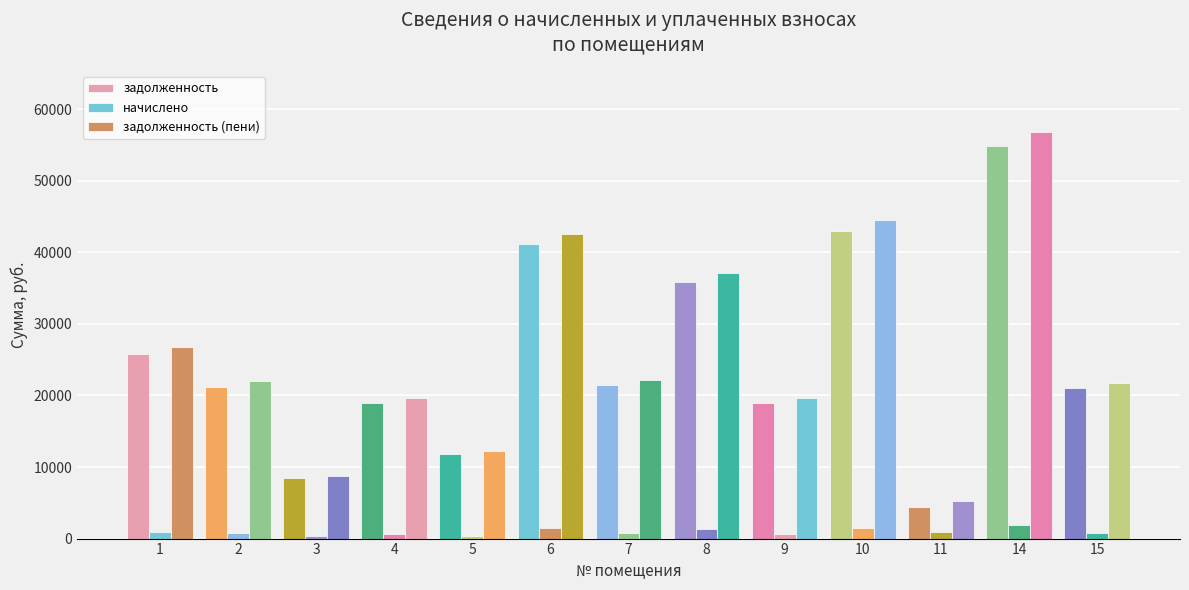

How many series are shown in this chart?

3